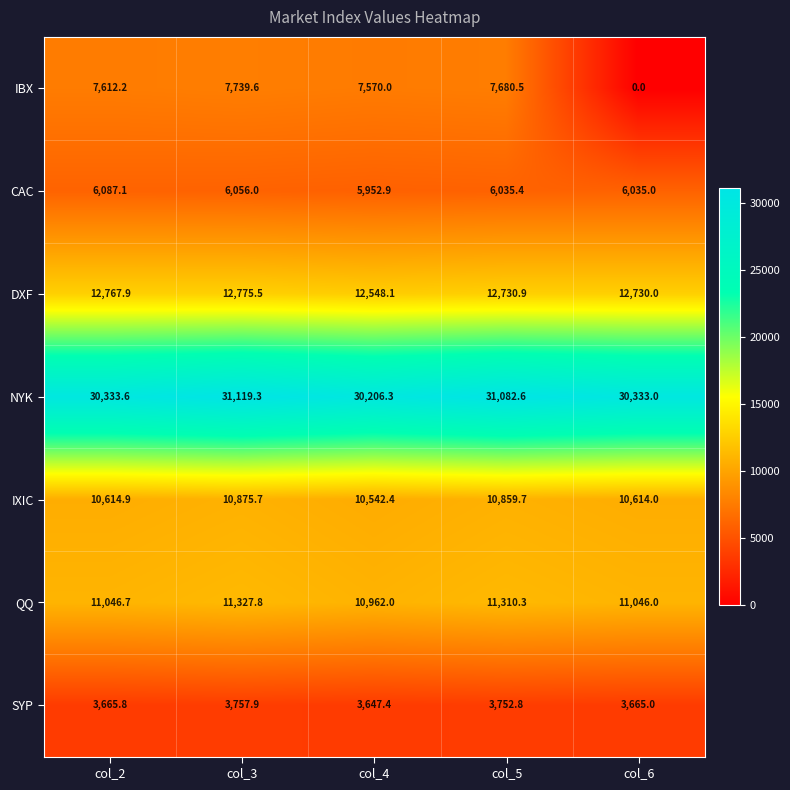

True or false: IBX has a value of 3480.5 at col_2.

False